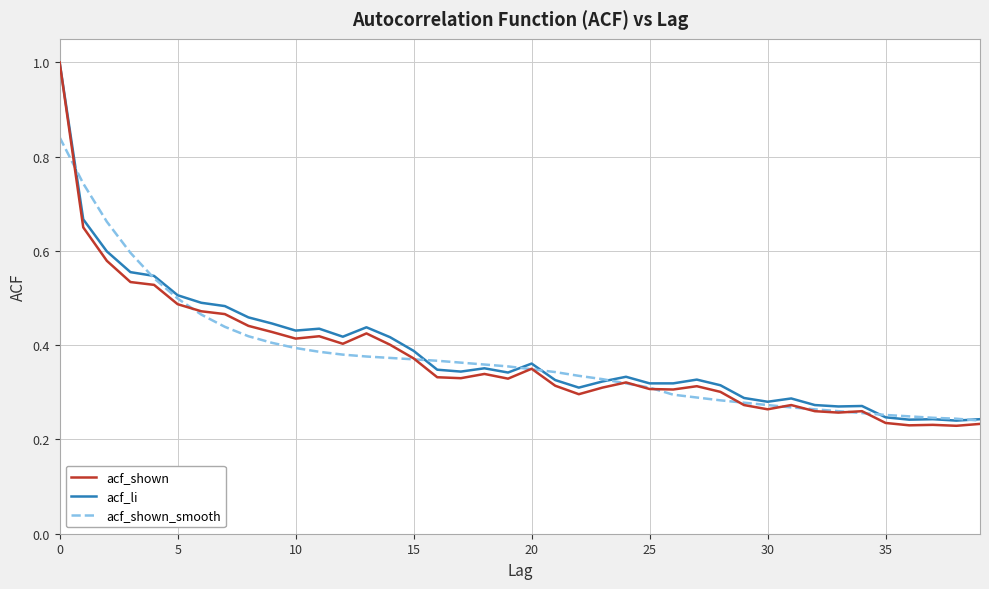

What is the greatest value displayed?

1.0